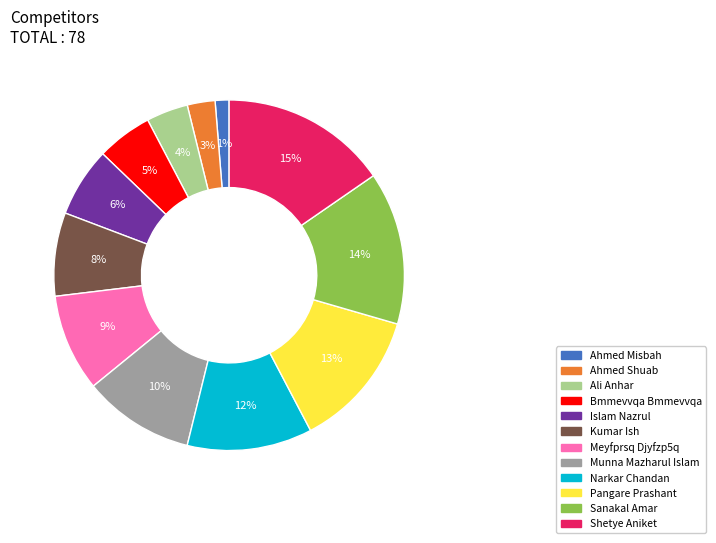

How many segments does this pie chart have?

12